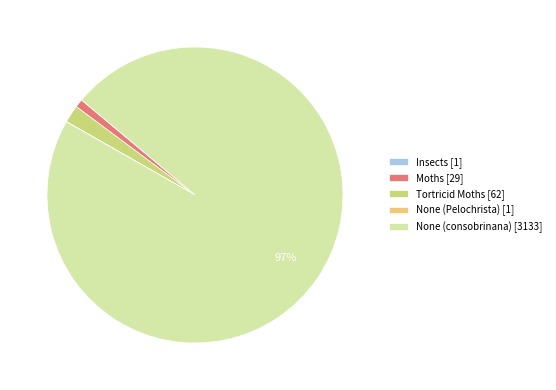

True or false: Tortricid Moths [62] accounts for 2% of the total.

True